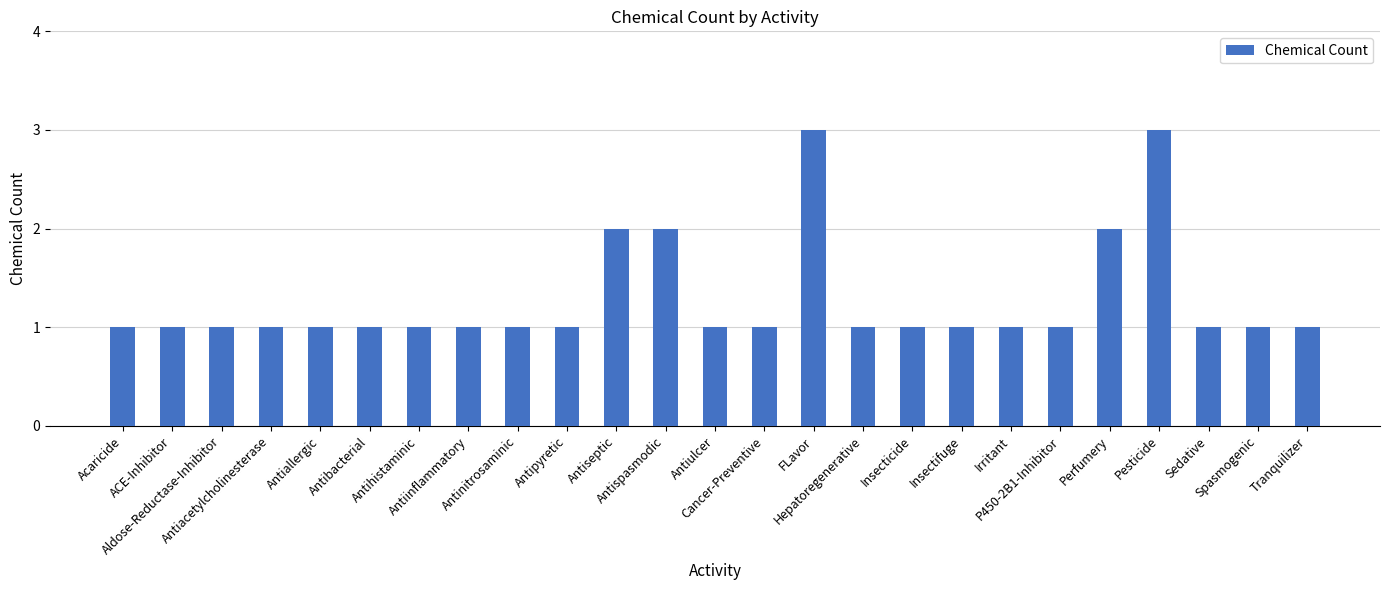

What is the average value?

1